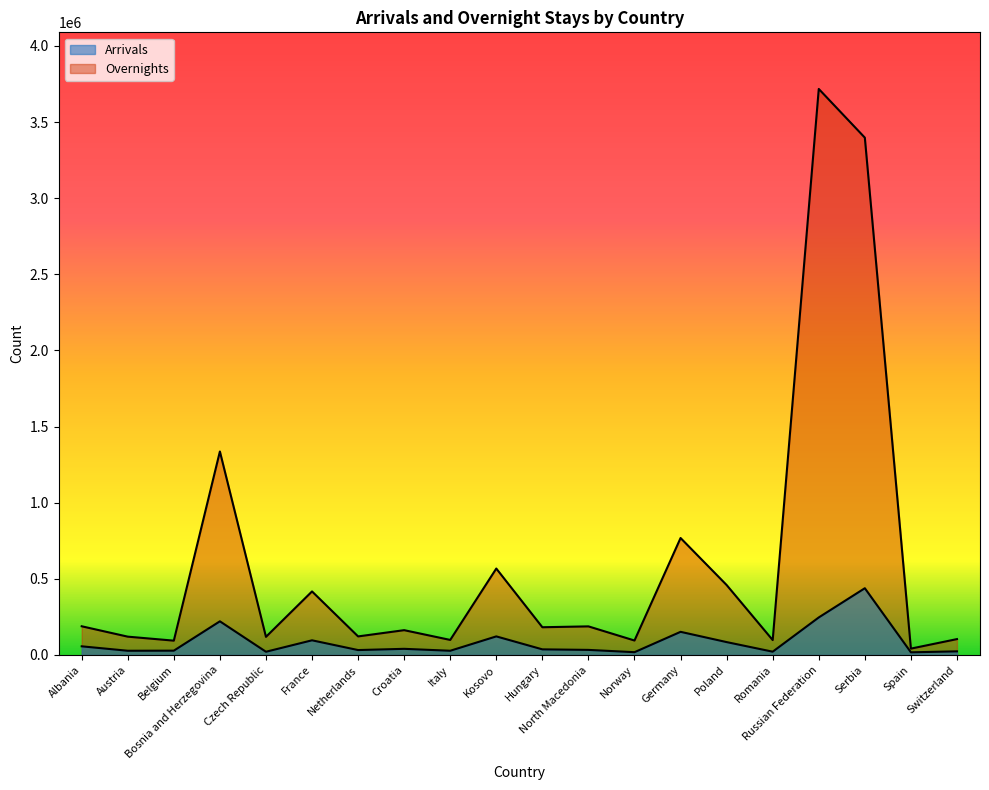

Does the chart have visible grid lines?

No